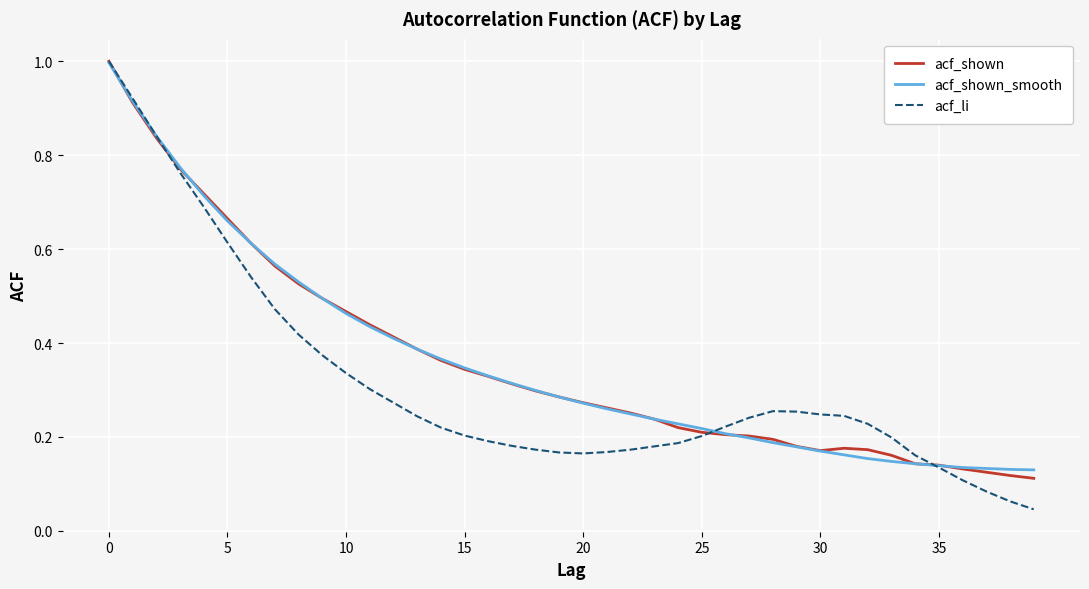

Which series has the widest spread of values?

acf_li